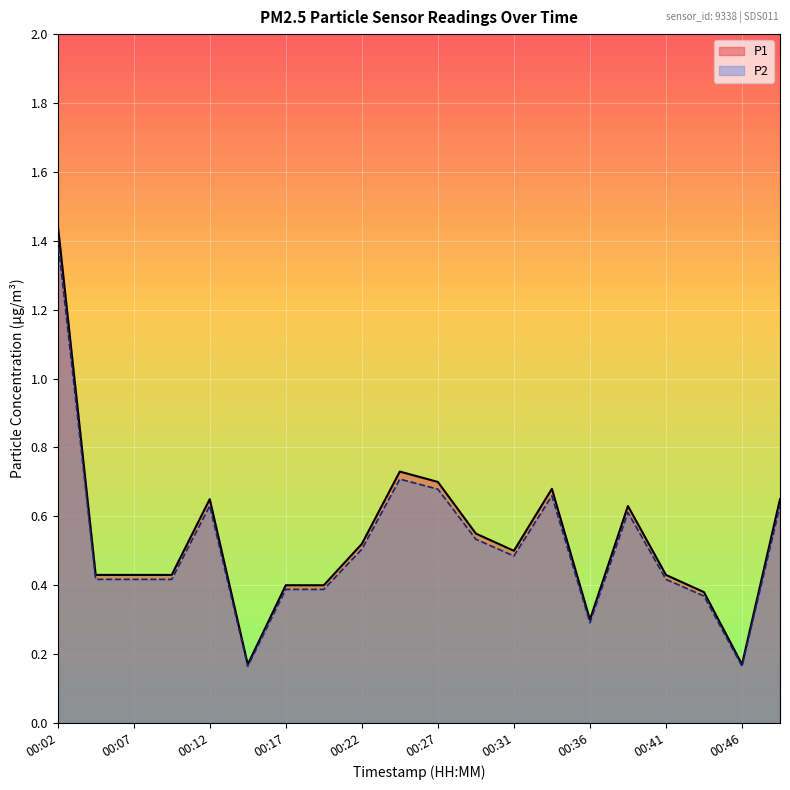

Which label corresponds to the largest value in the chart?

00:02